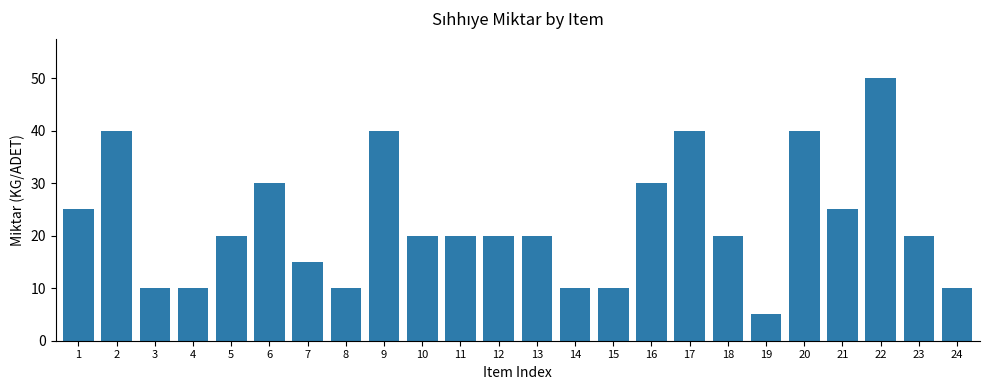

What is the value of the 14th bar from the left?

10